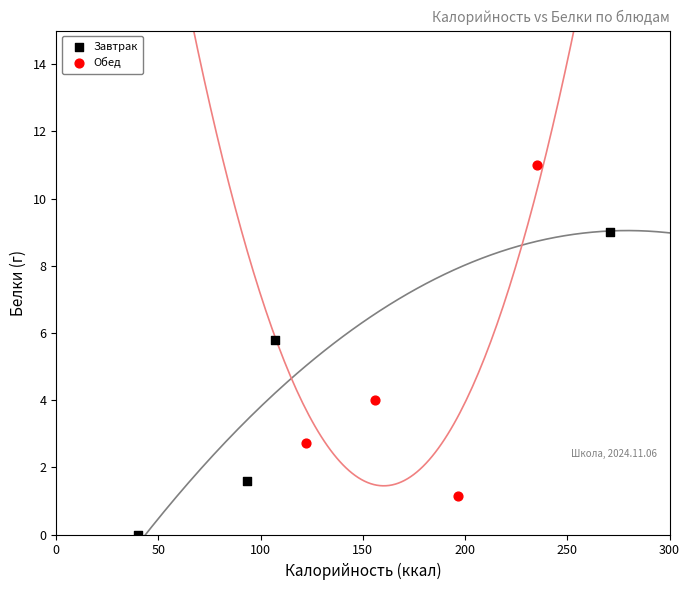

Which series contains the highest Y value?

Обед